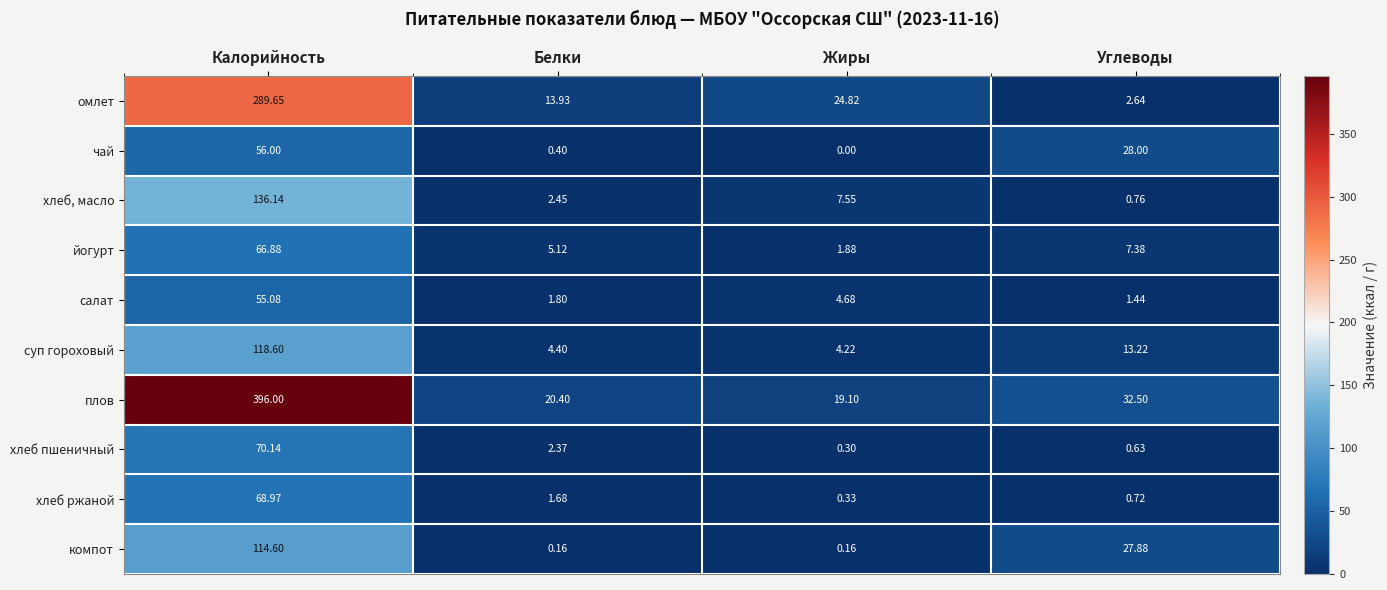

At which label does хлеб пшеничный first exceed 2?

Калорийность